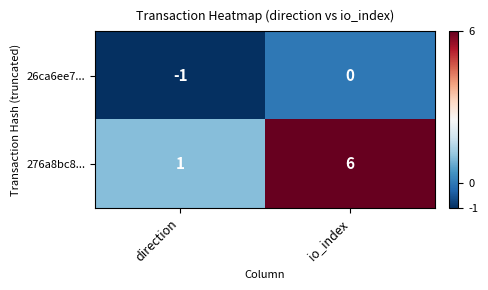

True or false: 26ca6ee7... has a value of -1 at direction.

True